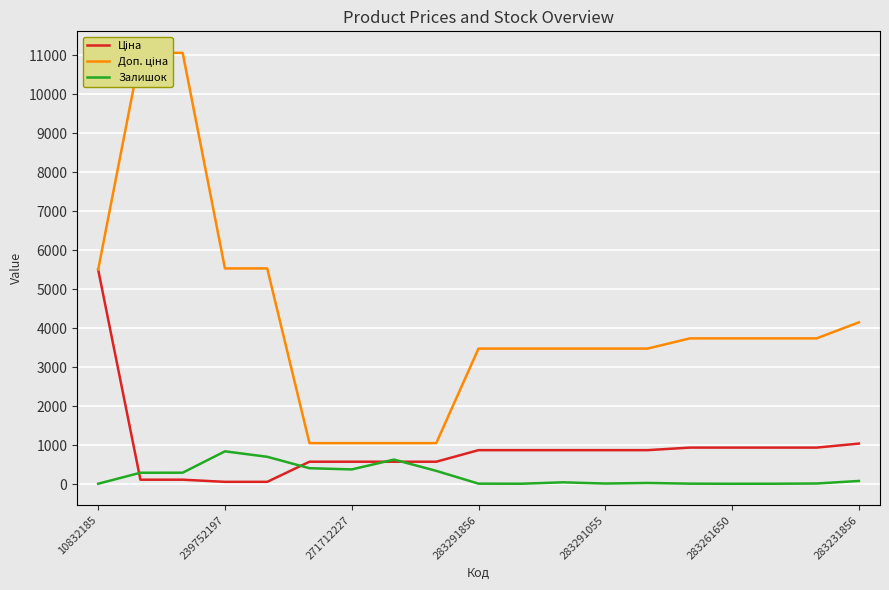

Which series has the largest total across all categories?

Доп. ціна